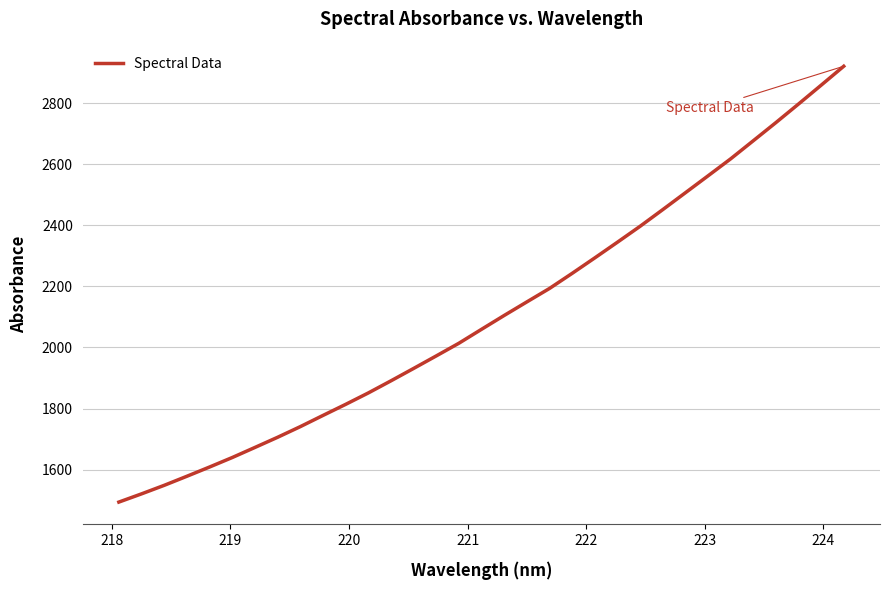

What is the minimum value shown in the chart?

1493.9